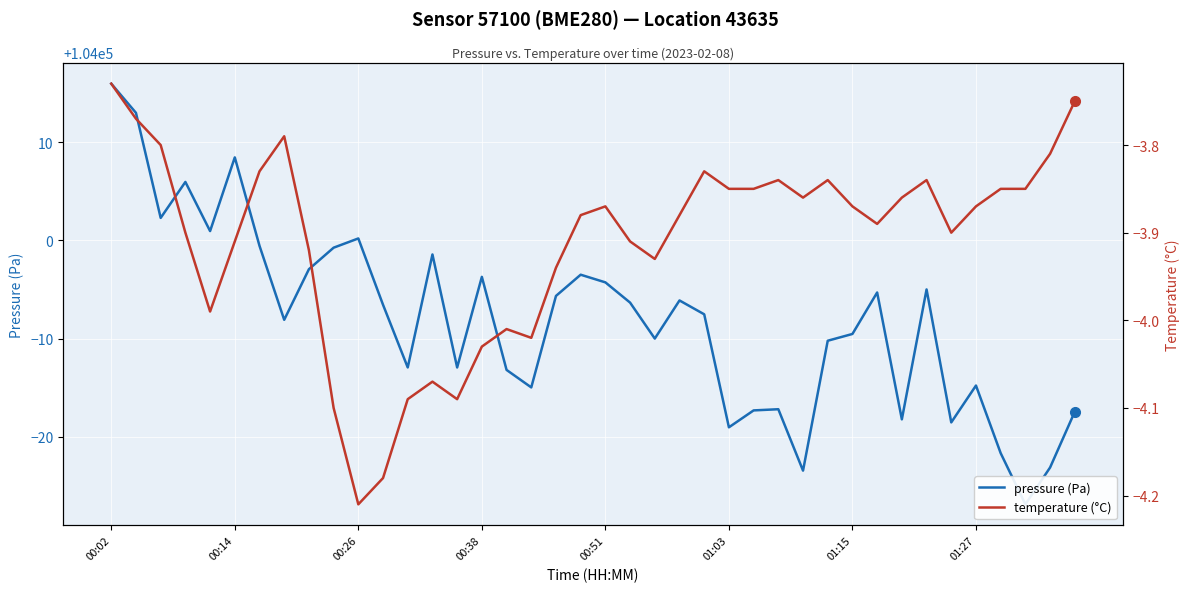

True or false: pressure (Pa) and temperature (°C) cross at least once.

False